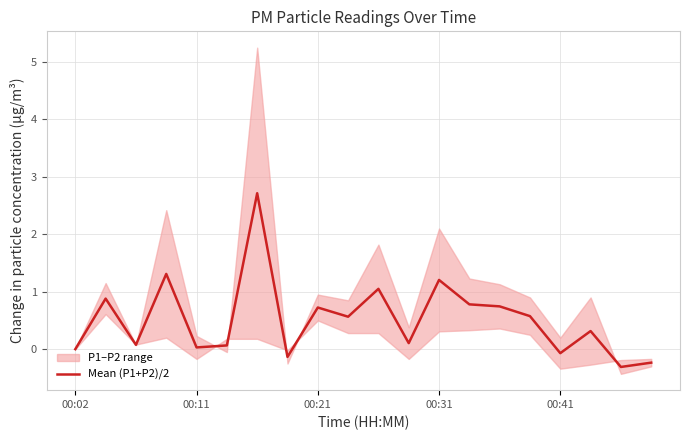

What is the maximum value shown in the chart?

2.7